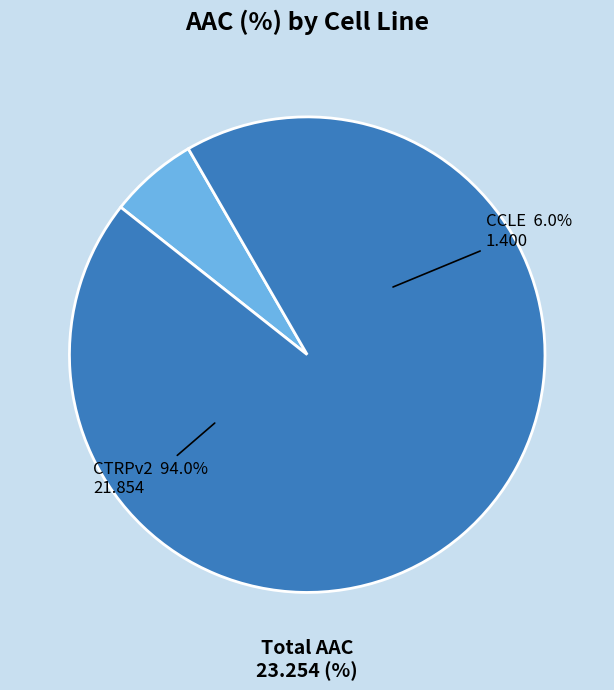

What portion of the pie excludes CTRPv2?

6.0%